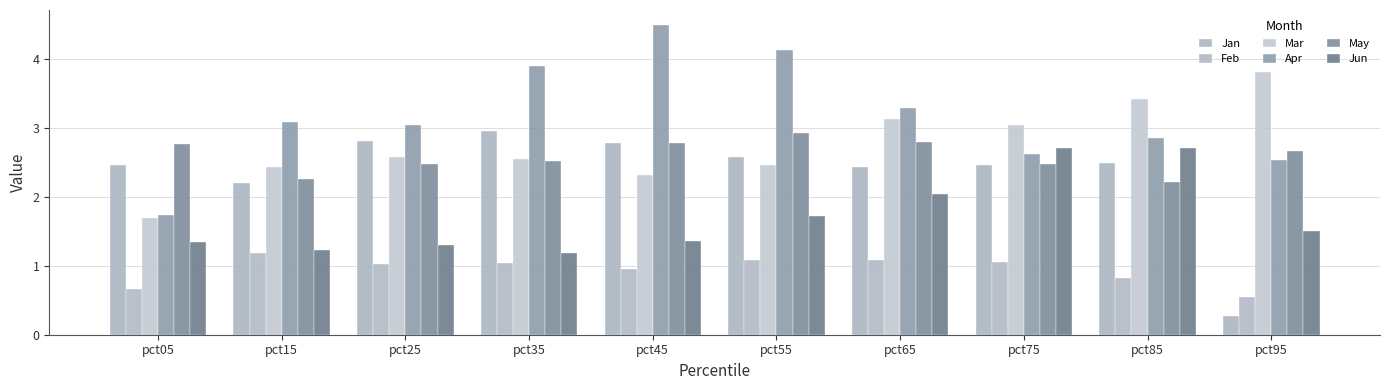

What is the maximum value shown in the chart?

4.5